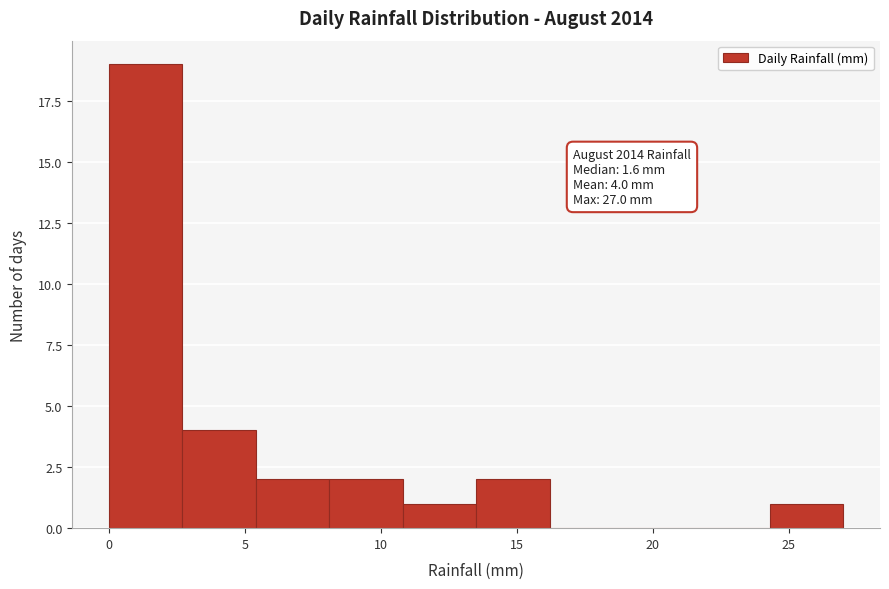

Over which range of the x-axis is the bar tallest?

0.0 to 2.7